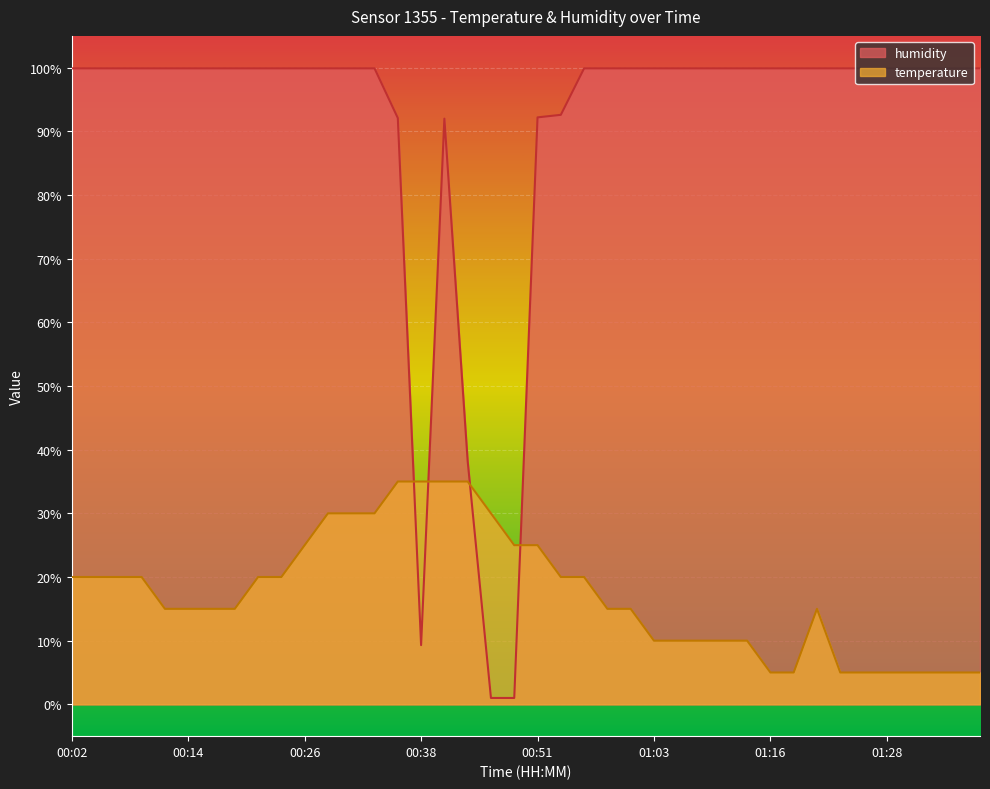

List the labels in order of temperature value, largest first.

00:36, 00:38, 00:41, 00:43, 00:29, 00:31, 00:34, 00:46, 00:26, 00:48, 00:51, 00:02, 00:04, 00:07, 00:09, 00:21, 00:24, 00:53, 00:56, 00:11, 00:14, 00:16, 00:19, 00:58, 01:01, 01:21, 01:03, 01:06, 01:08, 01:11, 01:13, 01:16, 01:18, 01:23, 01:26, 01:28, 01:31, 01:33, 01:36, 01:38